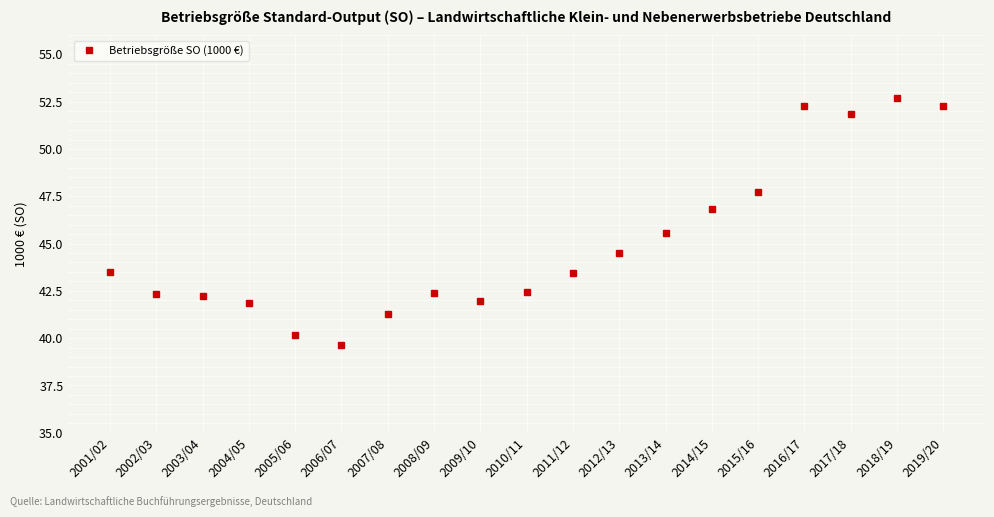

Which has a higher value, 2004/05 or 2015/16?

2015/16